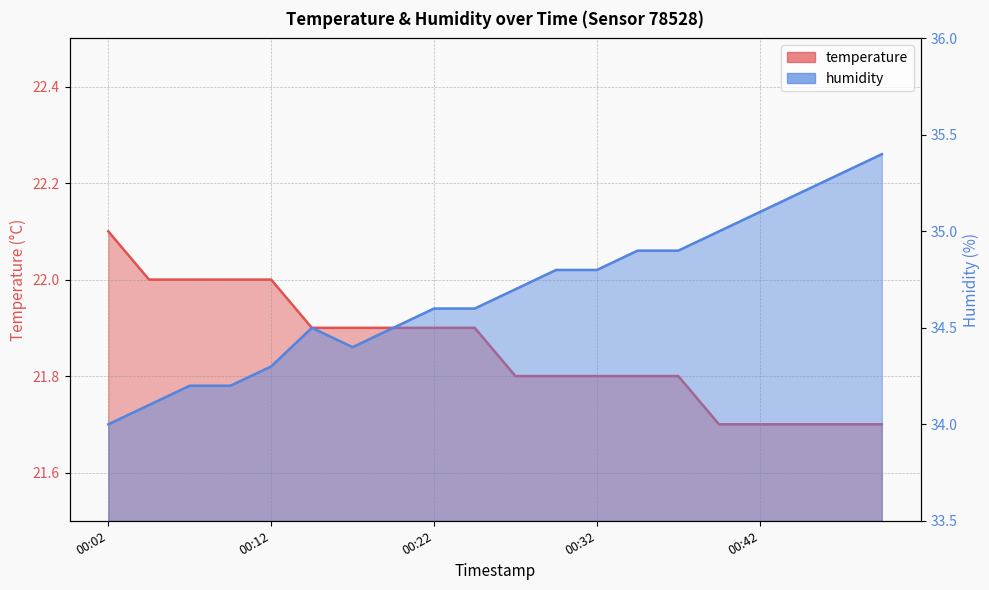

At which category does the chart reach its minimum across all series?

00:39